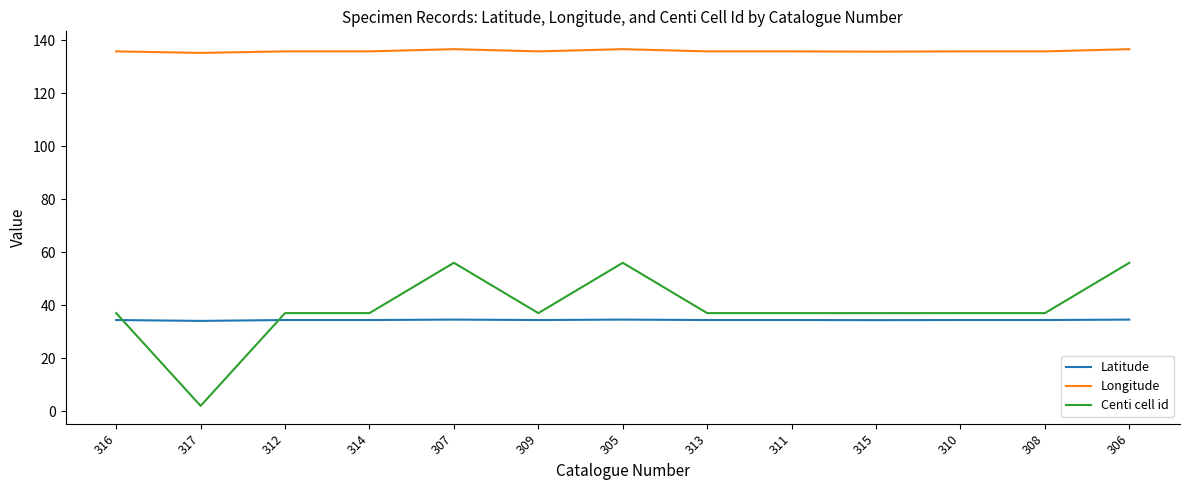

True or false: Longitude and Centi cell id cross at least once.

False